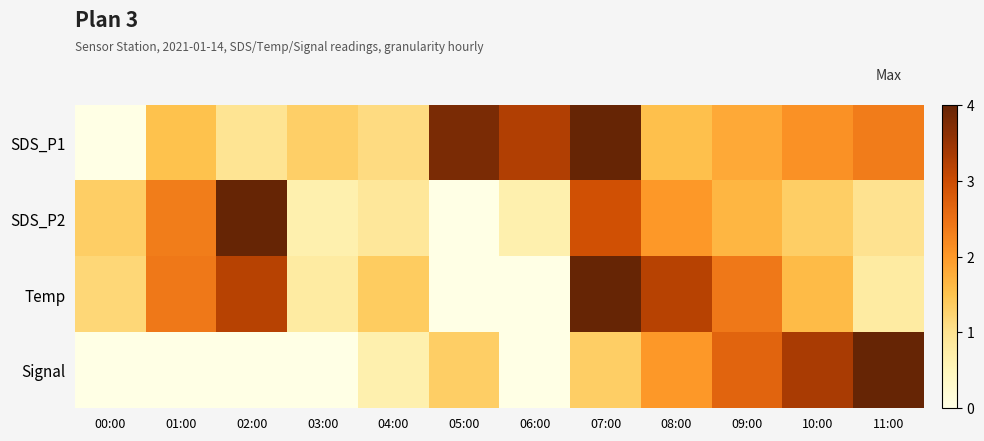

Reading left to right, list all the values displayed in this chart.

SDS_P1: 00:00=0.0	01:00=1.5	02:00=1.0	03:00=1.3	04:00=1.1	05:00=3.8	06:00=3.3	07:00=4.0	08:00=1.5	09:00=1.8	10:00=2.1	11:00=2.4
SDS_P2: 00:00=1.3	01:00=2.3	02:00=4.0	03:00=0.7	04:00=0.9	05:00=0.0	06:00=0.7	07:00=2.9	08:00=2.0	09:00=1.7	10:00=1.3	11:00=1.0
Temp: 00:00=1.2	01:00=2.4	02:00=3.2	03:00=0.8	04:00=1.4	05:00=0.0	06:00=0.0	07:00=4.0	08:00=3.2	09:00=2.4	10:00=1.6	11:00=0.8
Signal: 00:00=0.0	01:00=0.0	02:00=0.0	03:00=0.0	04:00=0.7	05:00=1.3	06:00=0.0	07:00=1.3	08:00=2.0	09:00=2.7	10:00=3.3	11:00=4.0